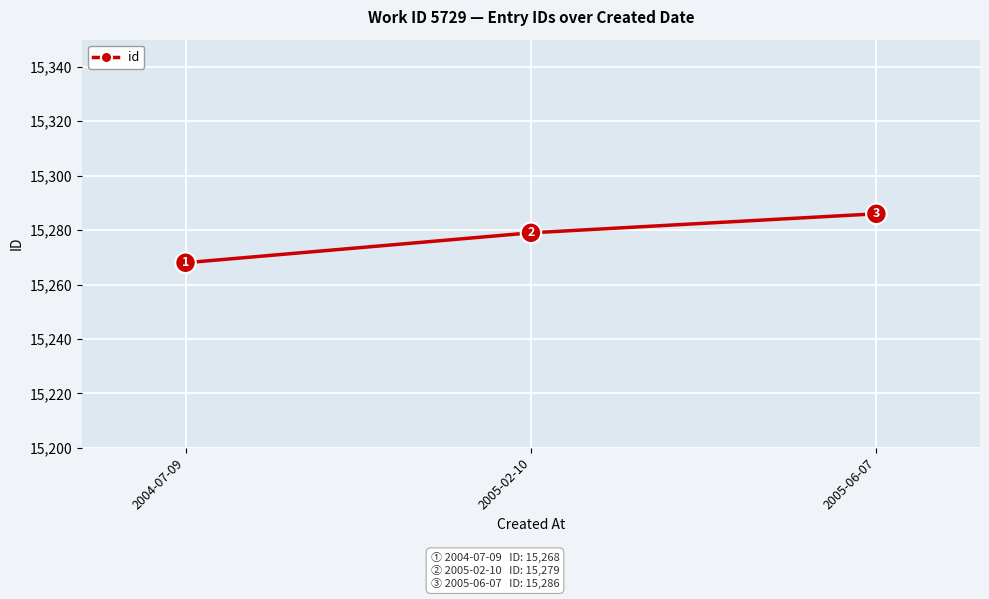

Reading right to left, extract all data points from this chart.

15286	15279	15268